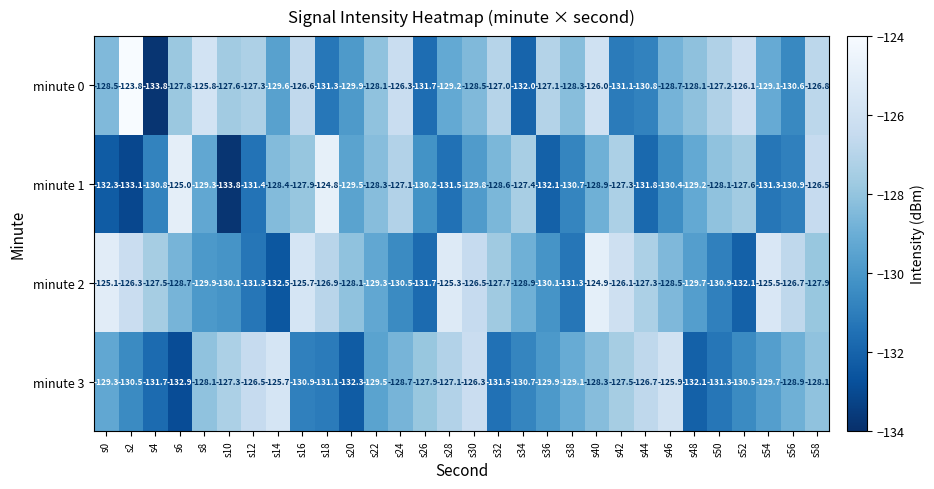

What is the greatest value displayed?

-123.8